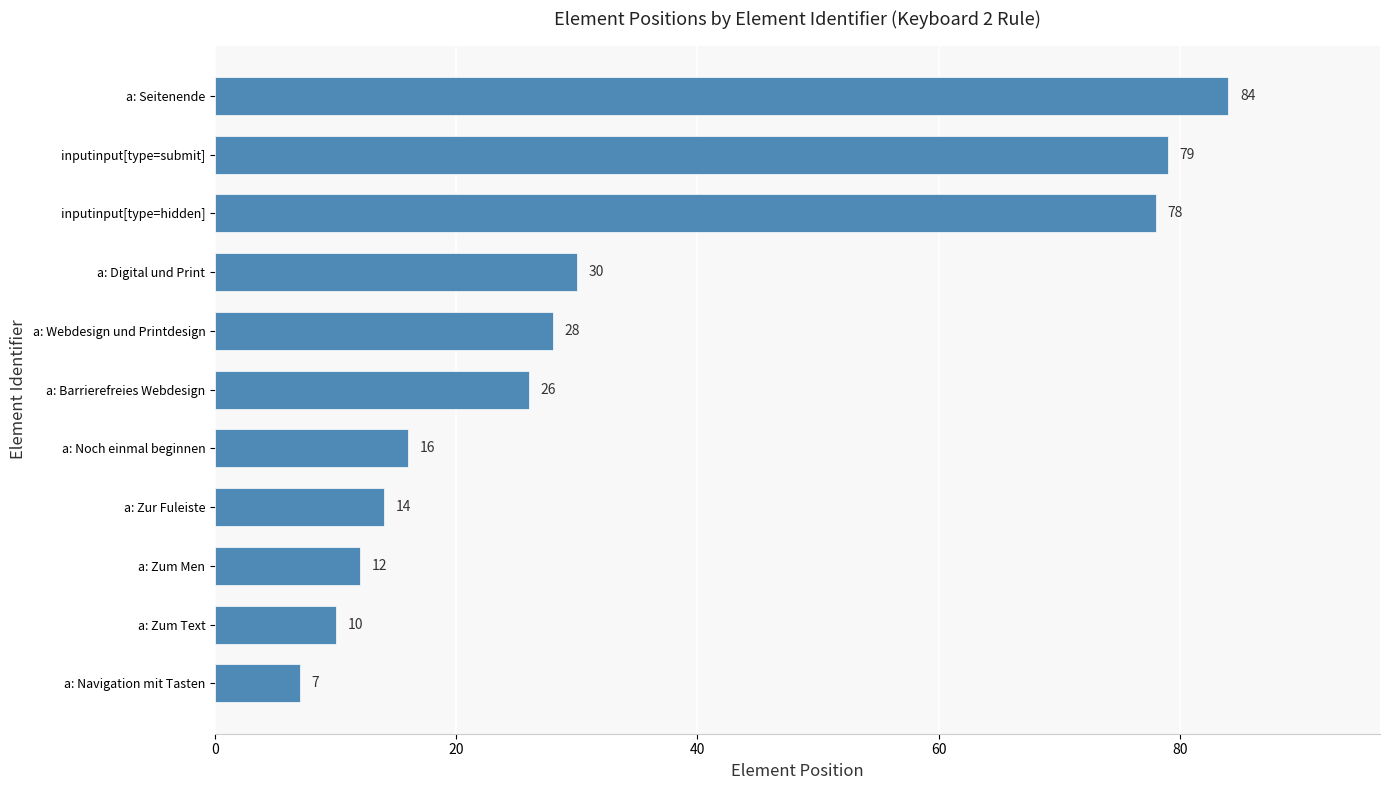

What is the average value?

35